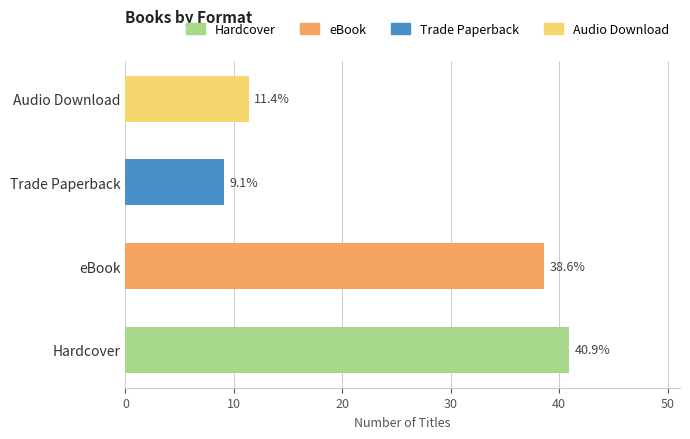

What is the maximum value shown in the chart?

40.9